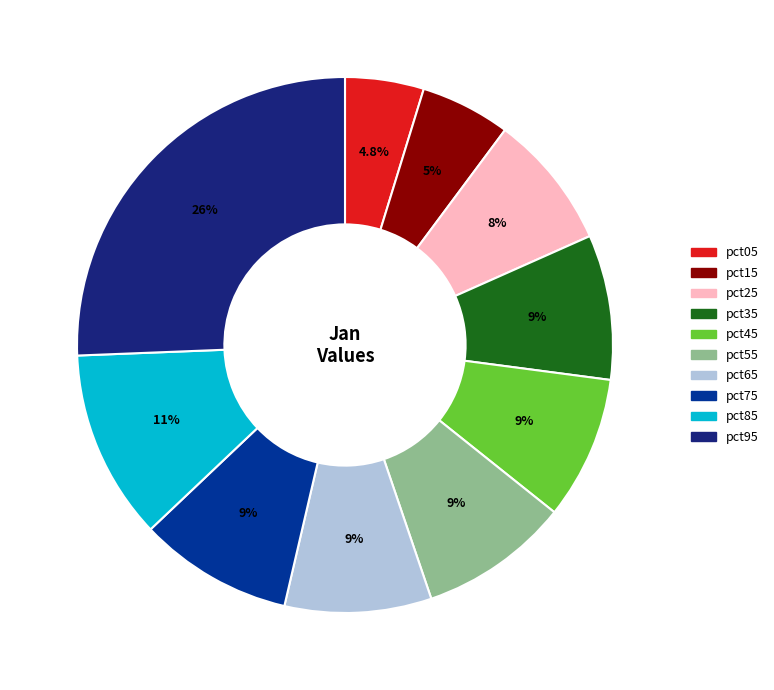

Which category has the biggest portion of the pie?

pct95